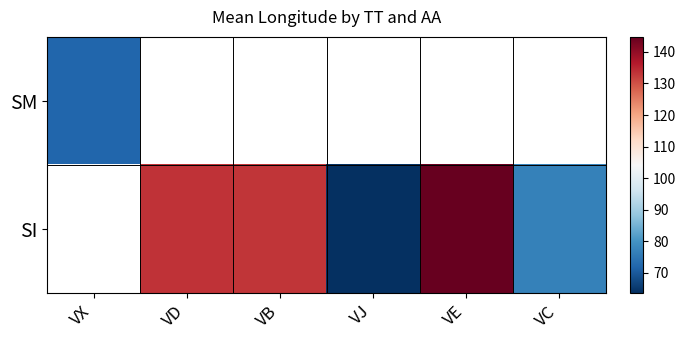

Where does the SI series first go above 76?

VD